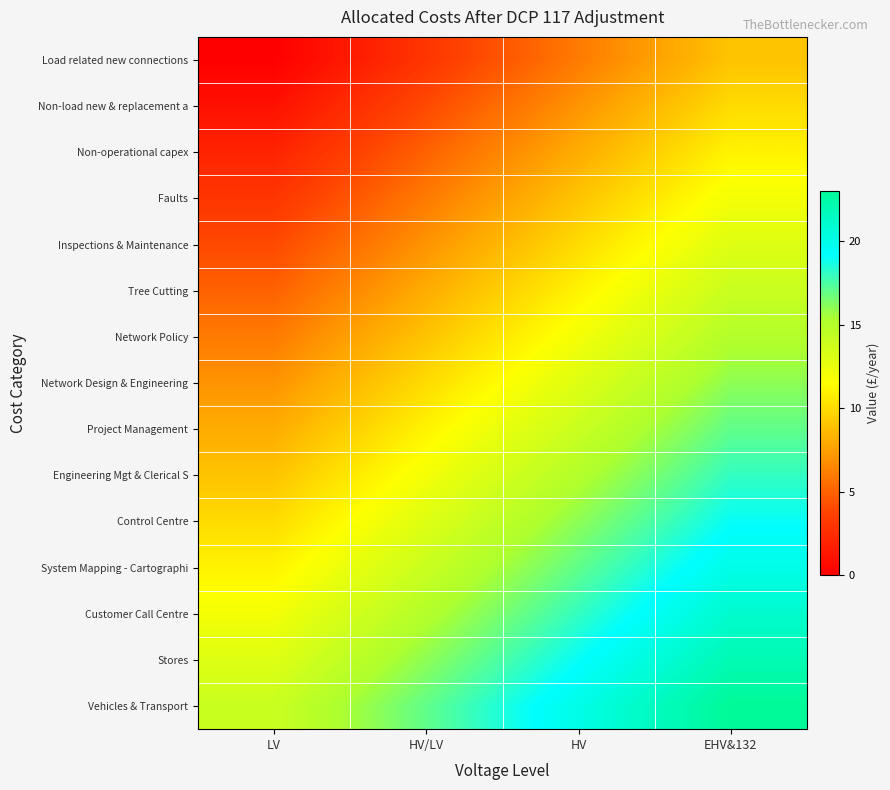

Which series has the largest total across all categories?

Vehicles & Transport